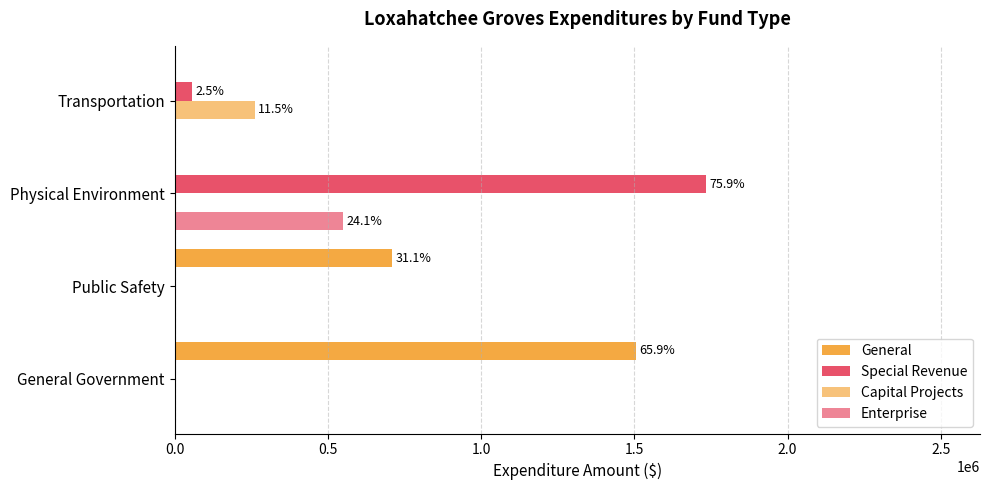

What is the average value of the Special Revenue series?

447911